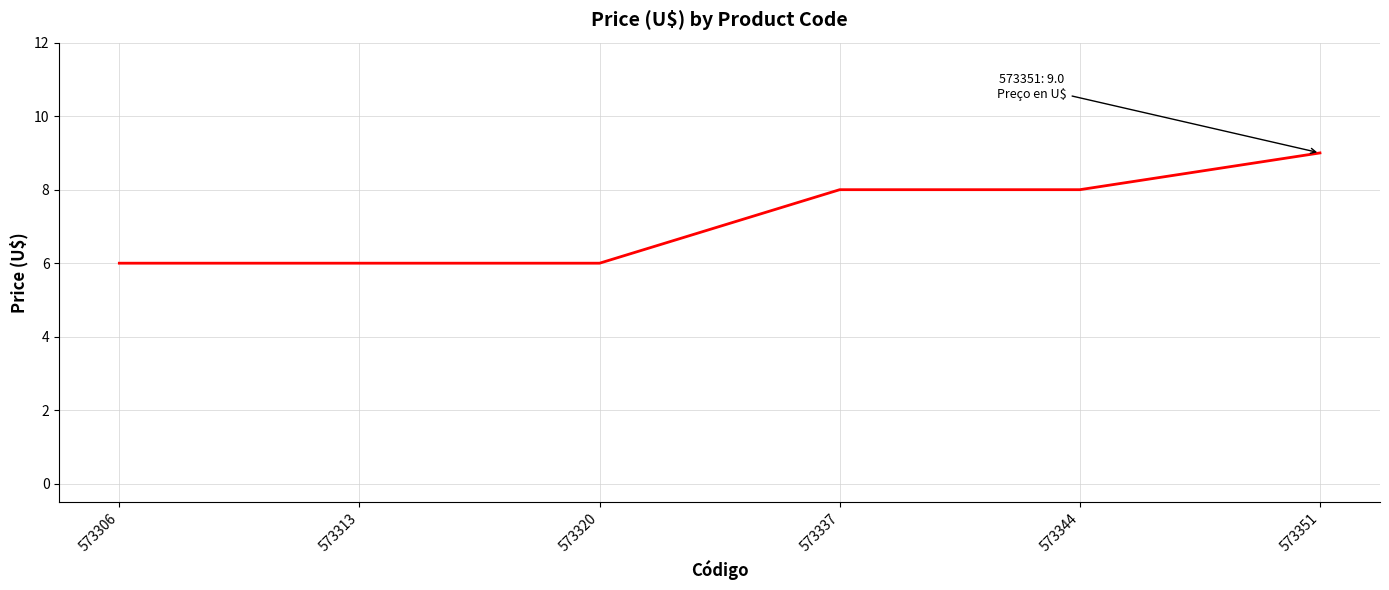

Is this an area chart (filled region under the line)?

No